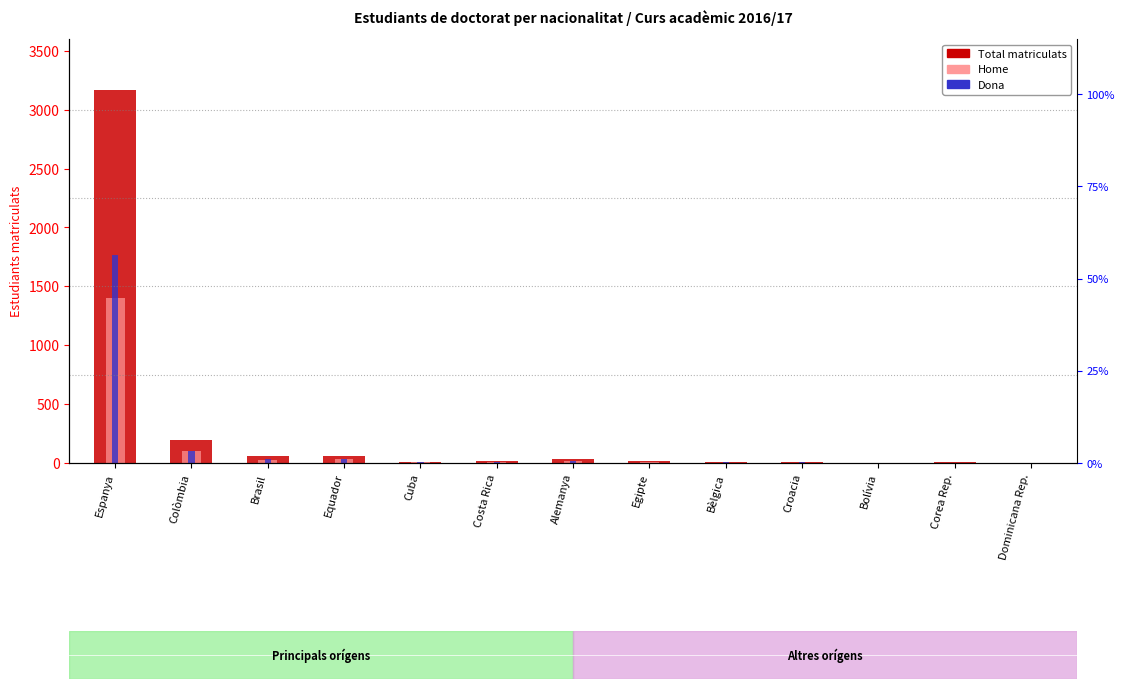

What is the difference between the Home values at Corea Rep. and Alemanya?

16